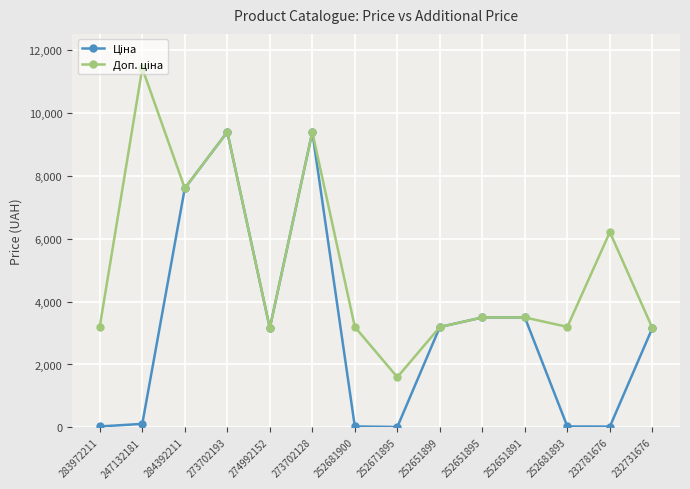

What is the maximum value shown in the chart?

11410.0